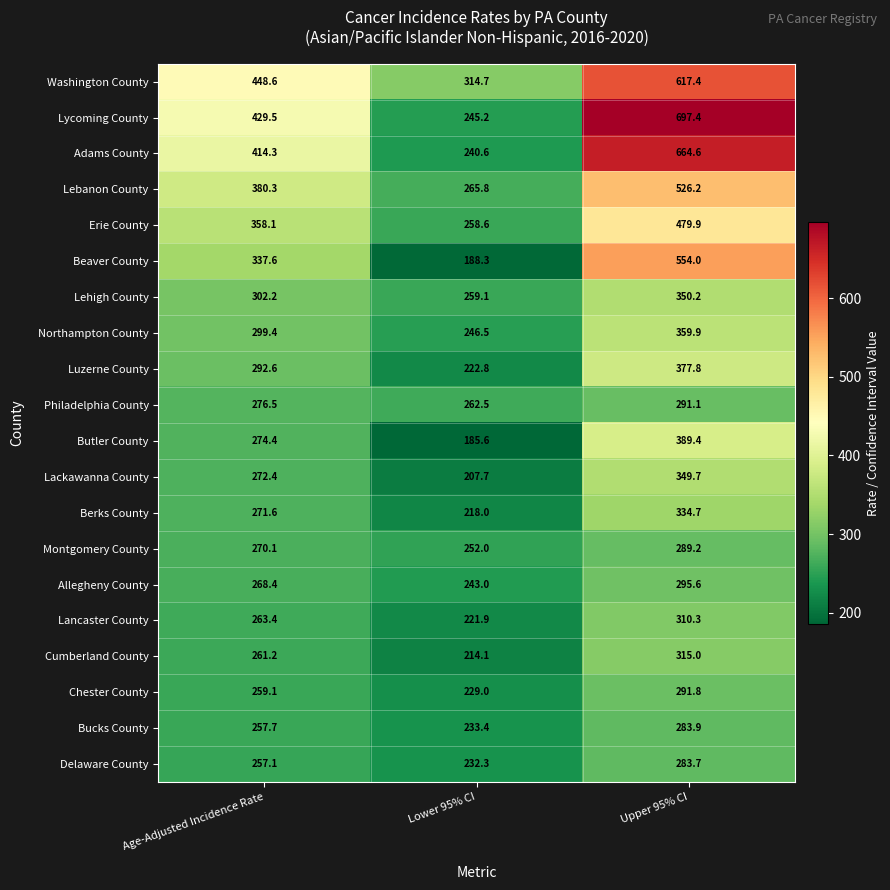

Rank the series by their maximum value, from highest to lowest.

Lycoming County, Adams County, Washington County, Beaver County, Lebanon County, Erie County, Butler County, Luzerne County, Northampton County, Lehigh County, Lackawanna County, Berks County, Cumberland County, Lancaster County, Allegheny County, Chester County, Philadelphia County, Montgomery County, Bucks County, Delaware County